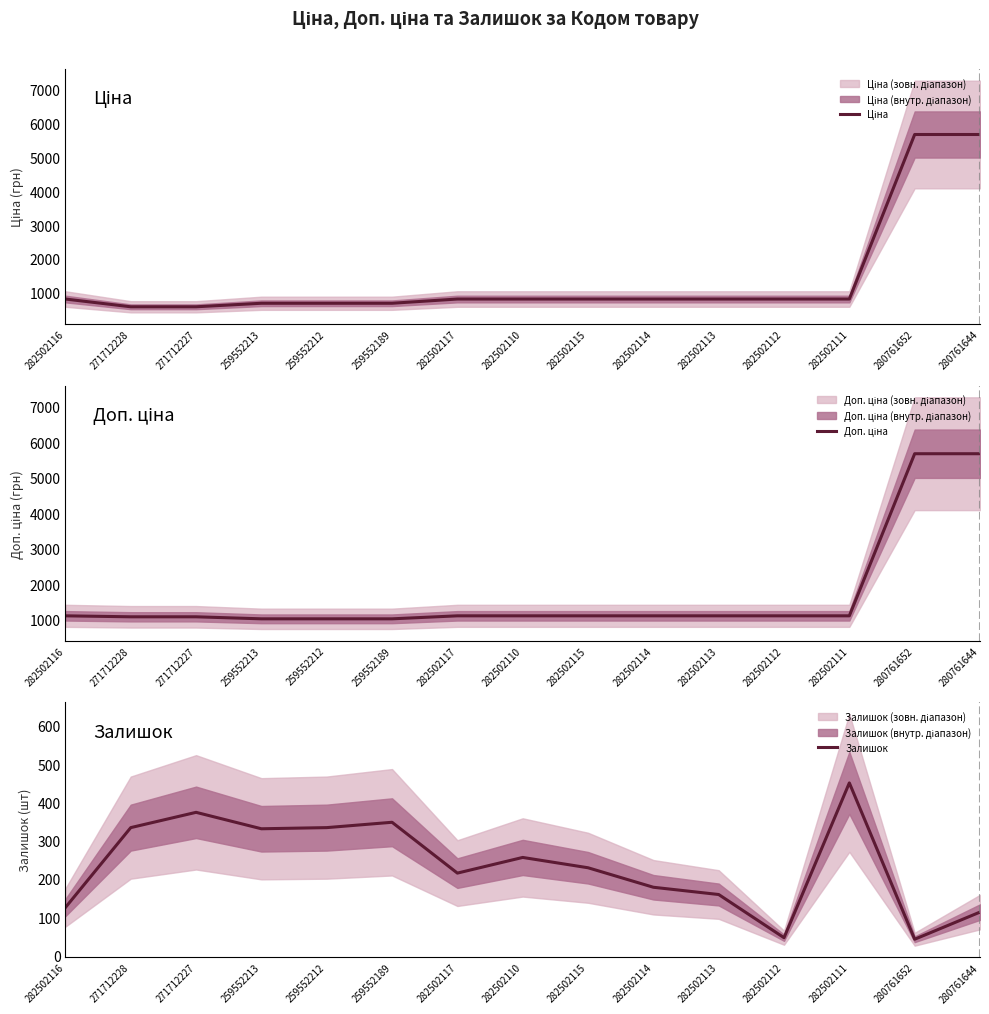

At which label does Ціна first exceed 818?

282502116